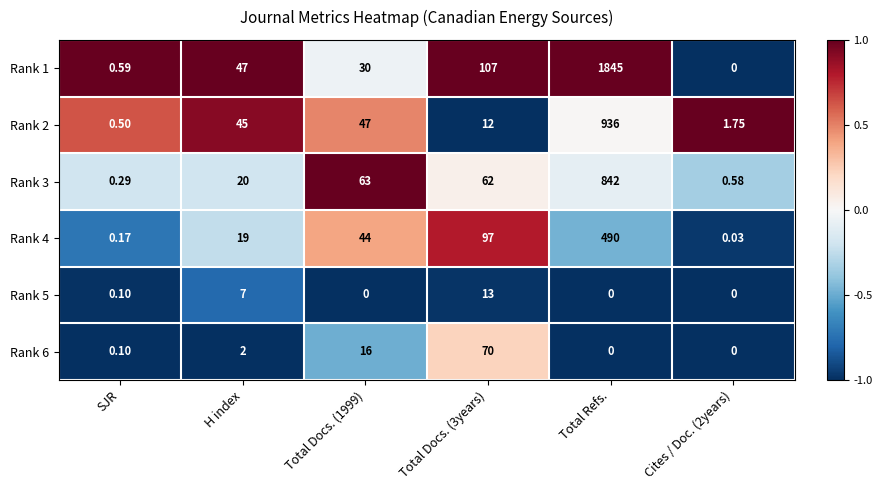

Which category has the highest value across all series?

Total Refs.